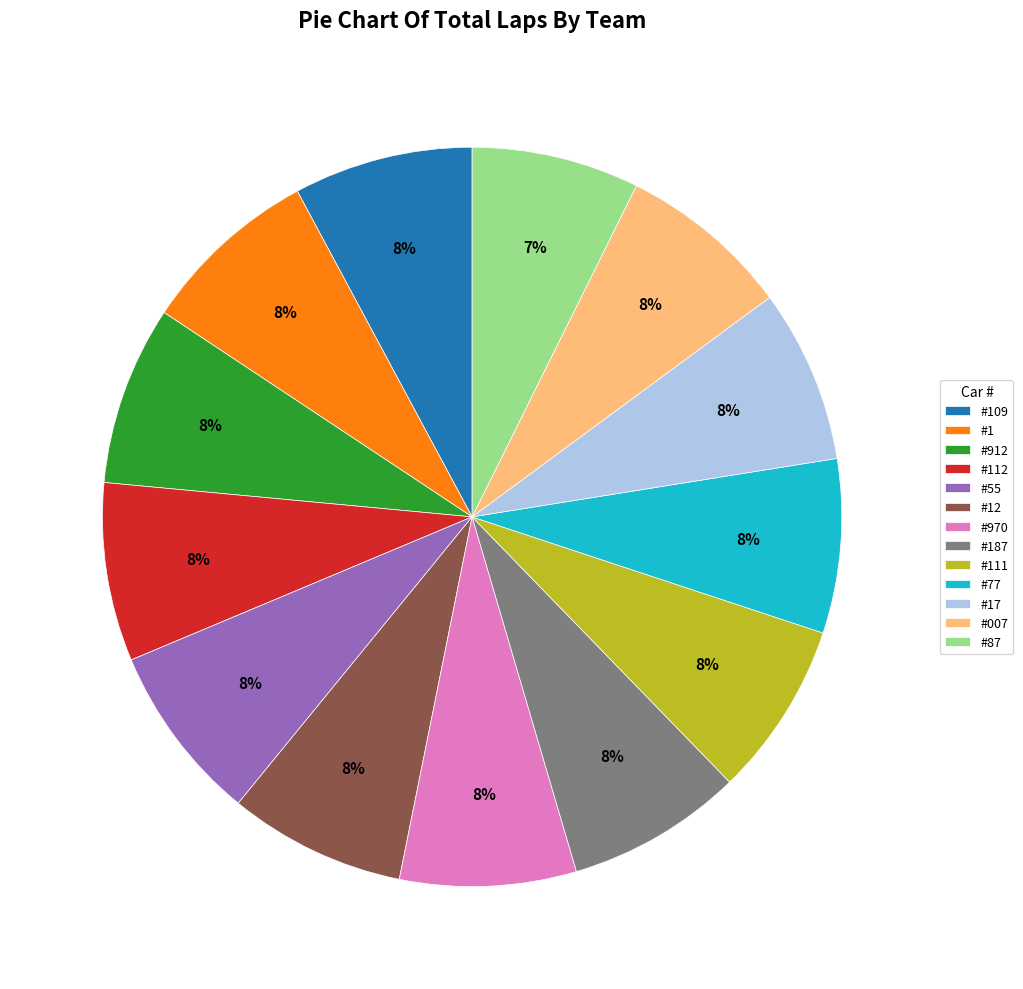

How many segments does this pie chart have?

13